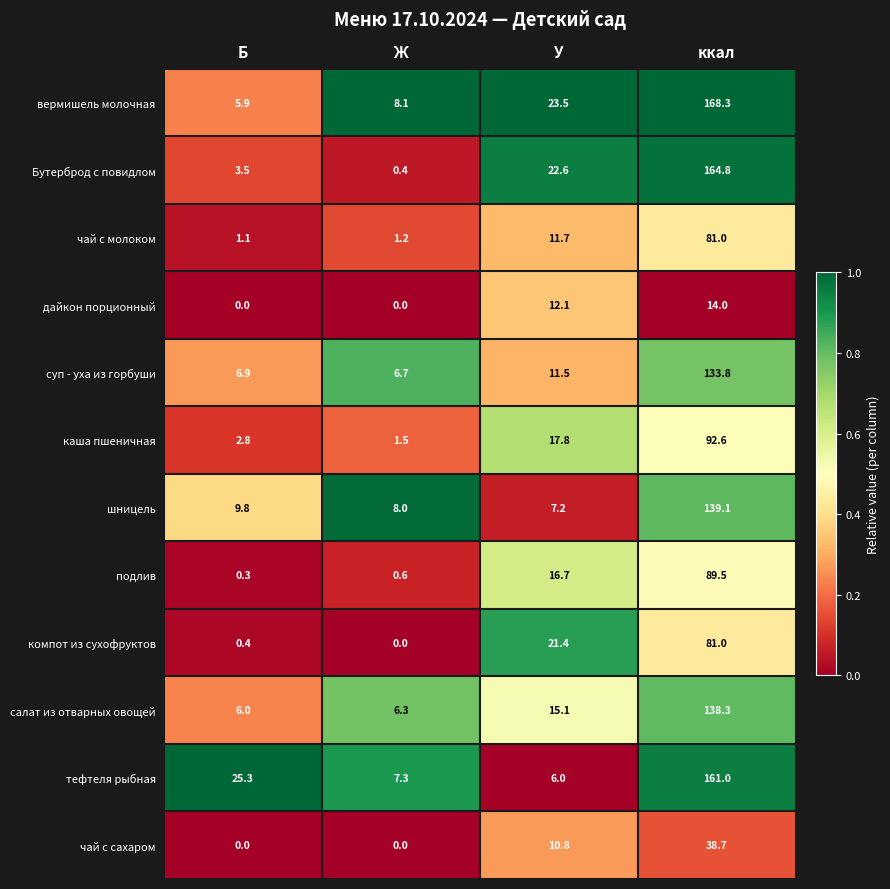

At how many categories does at least one series exceed 0?

4